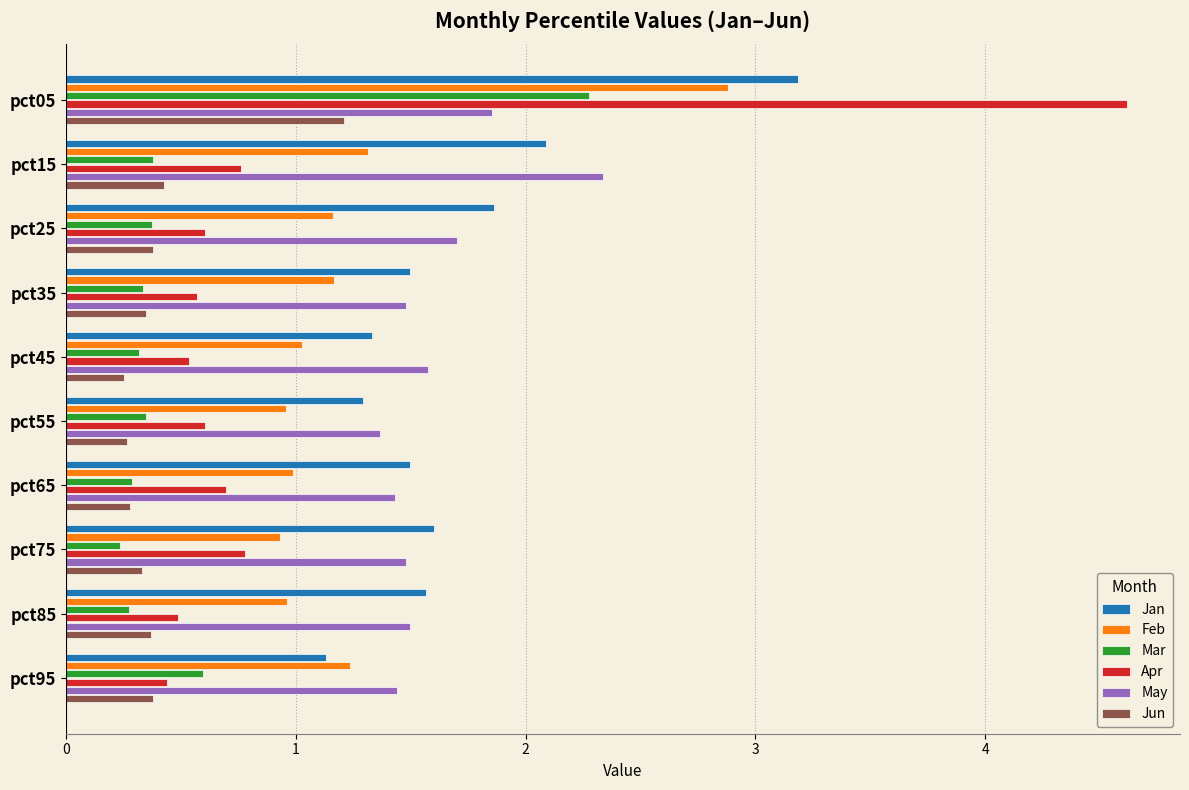

Which series has the widest spread of values?

Apr